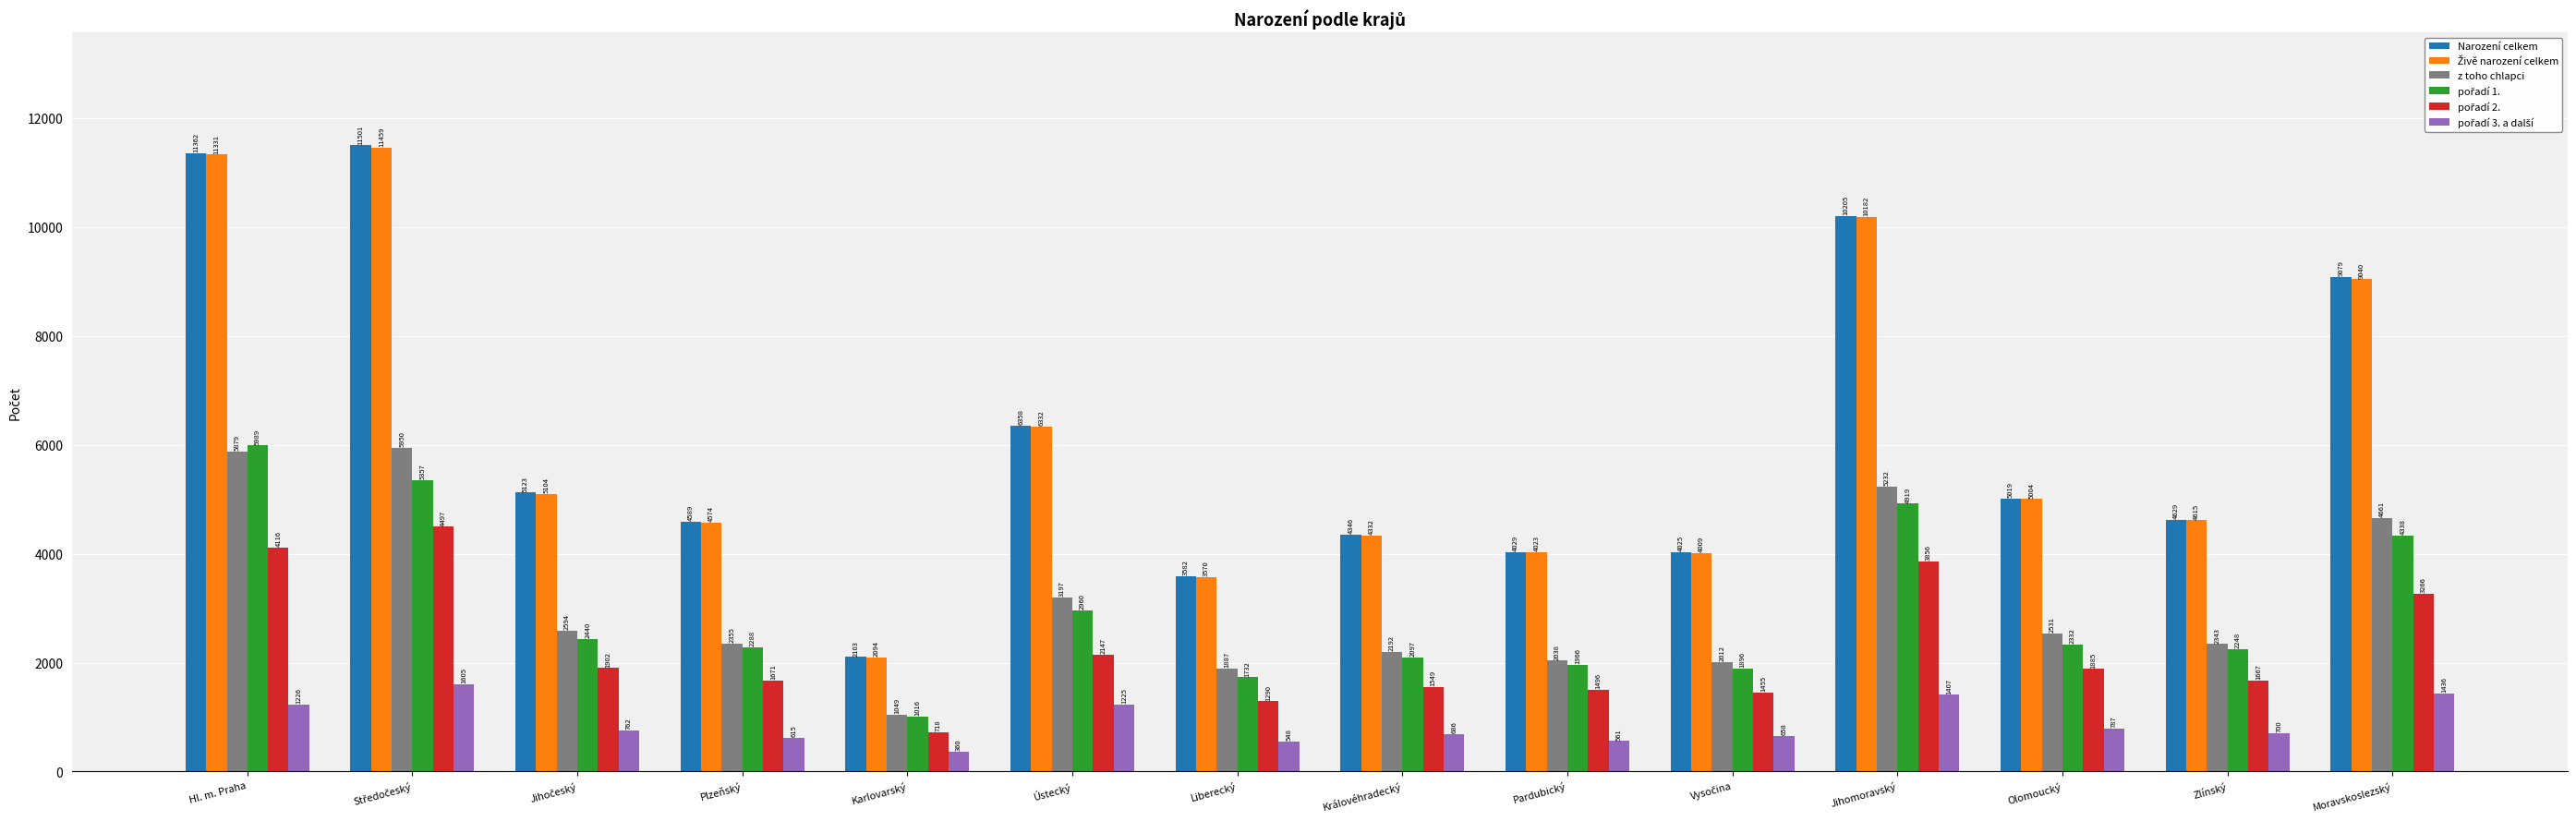

The z toho chlapci series shows 2343 at Zlínský. True or false?

True